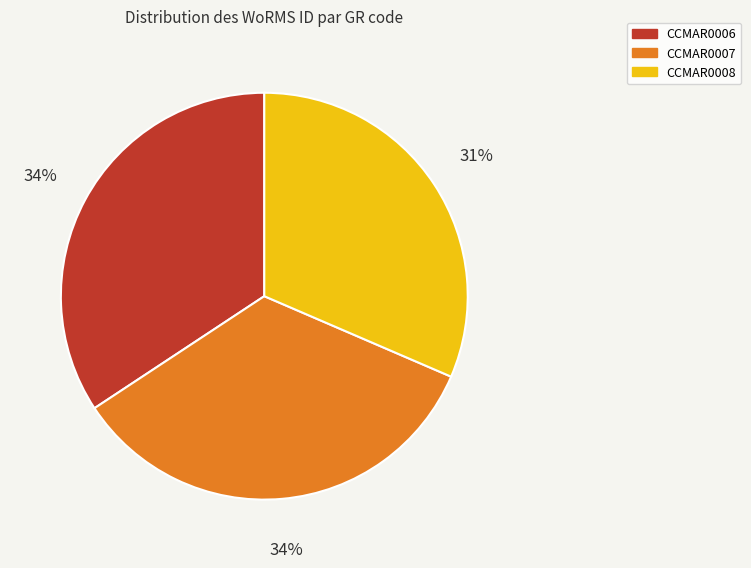

What is the ratio of the value at CCMAR0007 to the value at CCMAR0006?

1.0